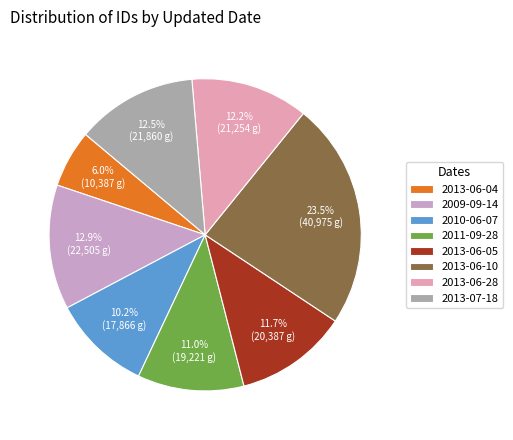

To the nearest percent, what portion does 2010-06-07 represent?

10%